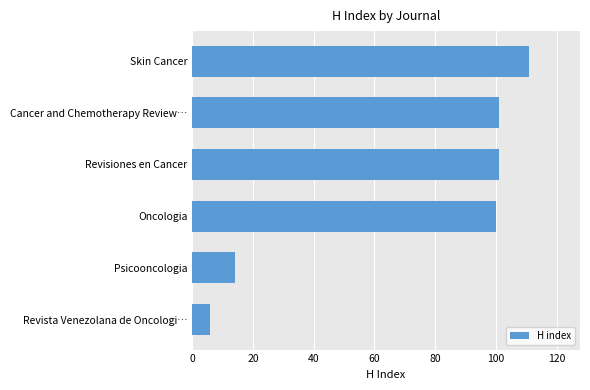

What is the label of the 3rd bar from the top?

Revisiones en Cancer